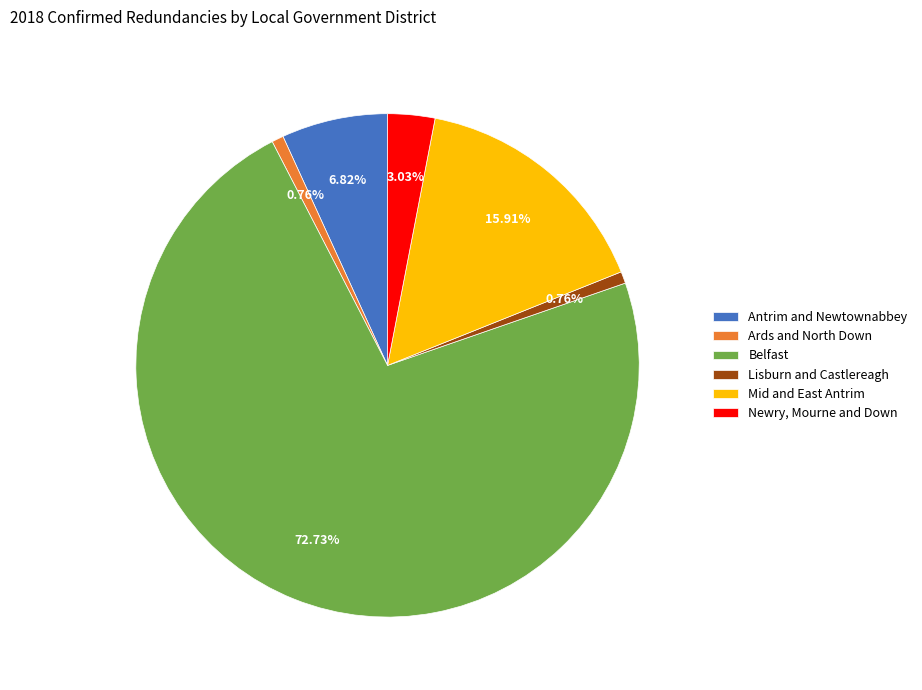

Combined, do Newry, Mourne and Down and Mid and East Antrim account for over 50%?

No